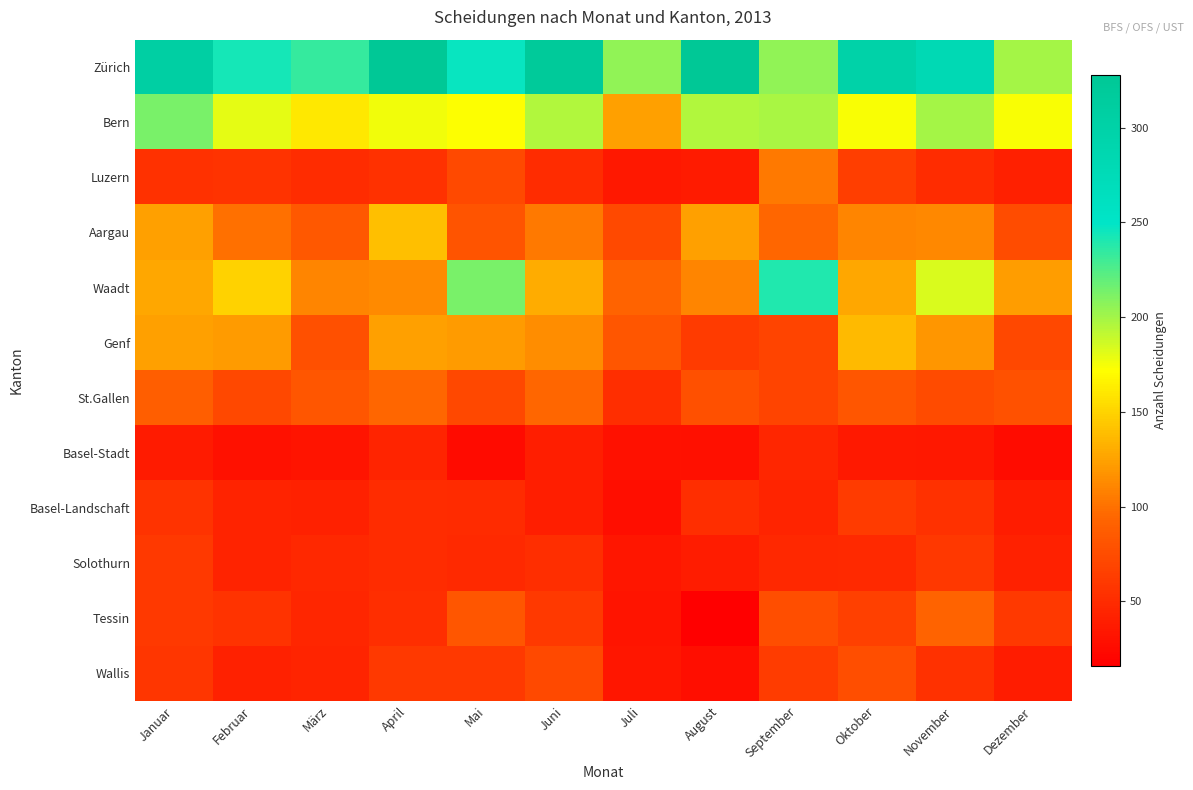

What is the minimum value shown in the chart?

16